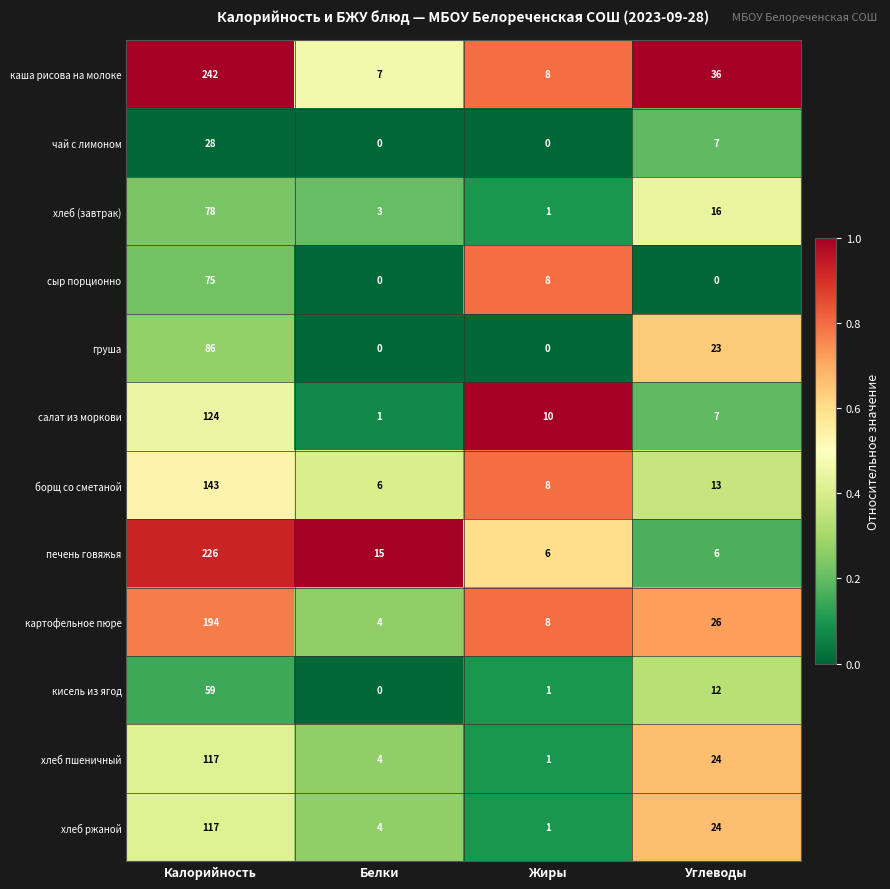

Where does the борщ со сметаной series first go above 13?

Калорийность